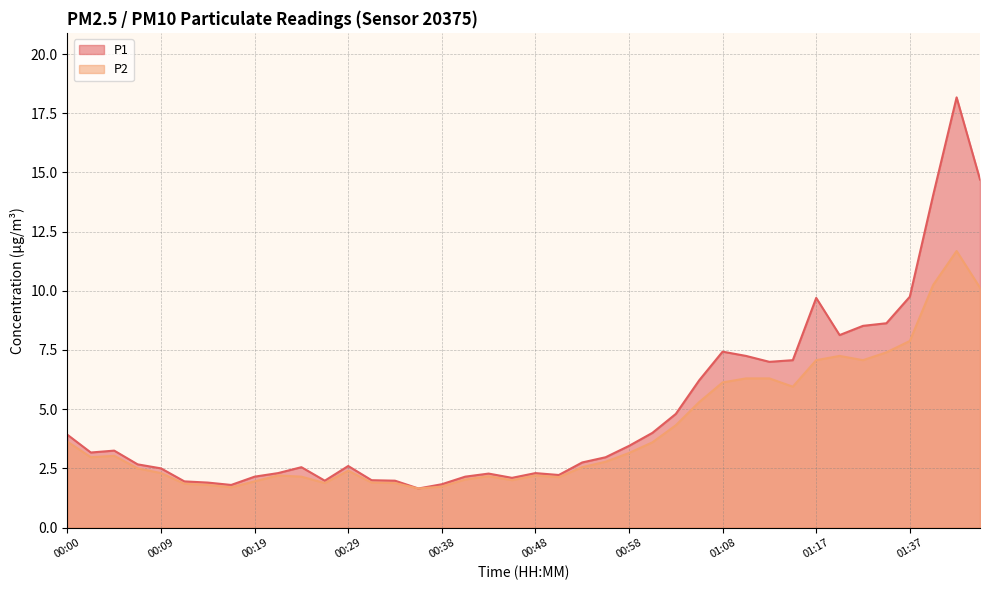

What is the difference between the P1 values at 00:17 and 01:34?

6.8